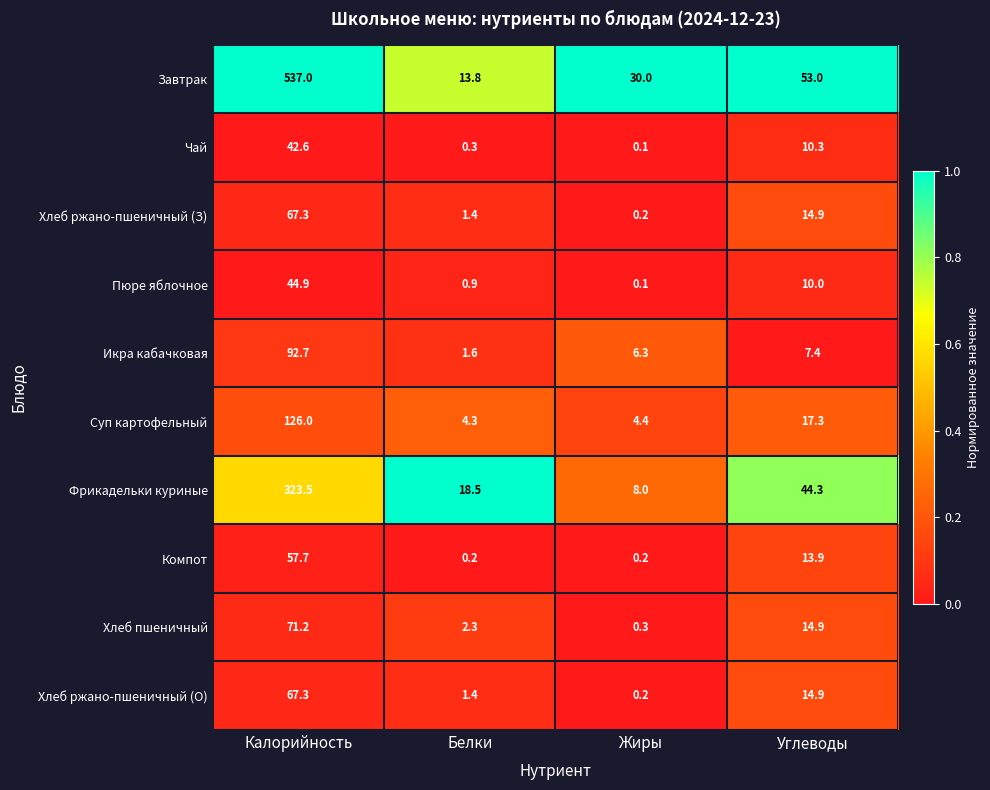

True or false: Икра кабачковая has a value of 11.3 at Углеводы.

False